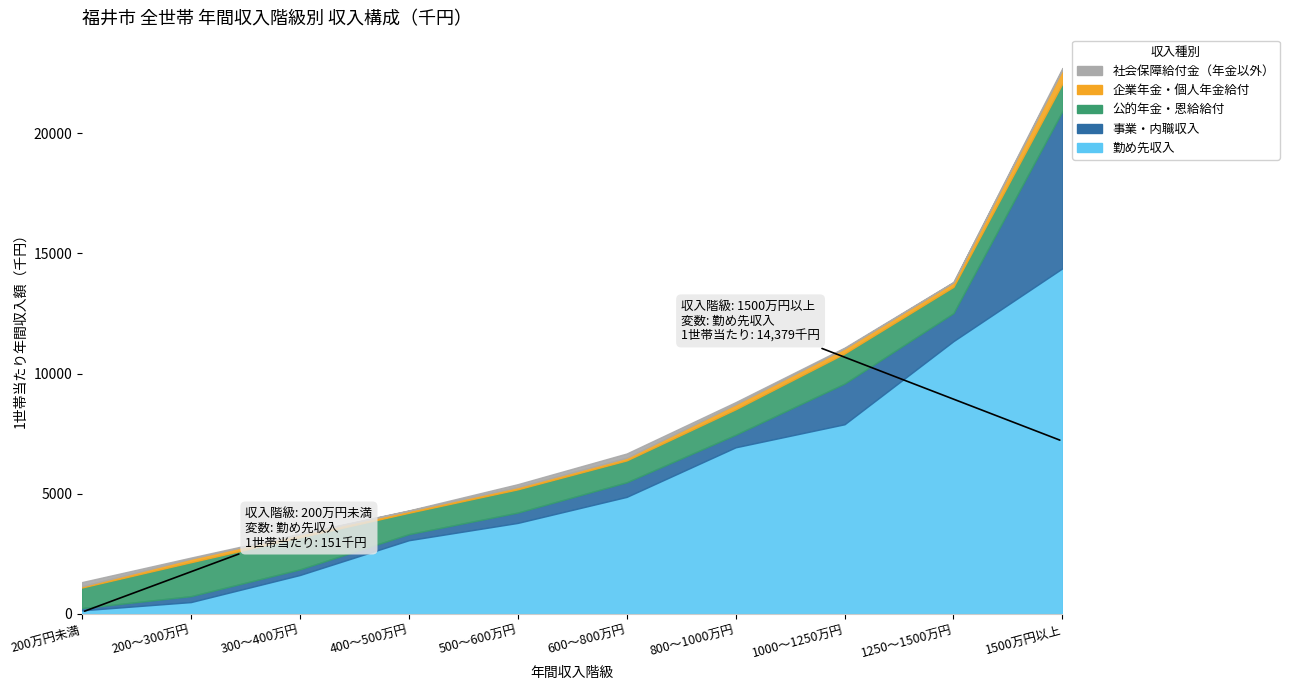

Which series has the widest spread of values?

勤め先収入